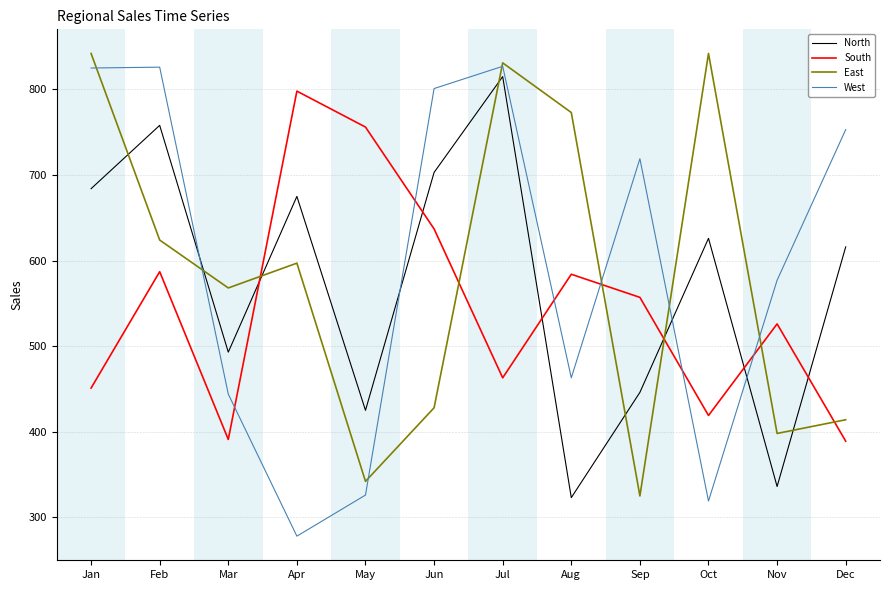

True or false: South and East cross at least once.

True